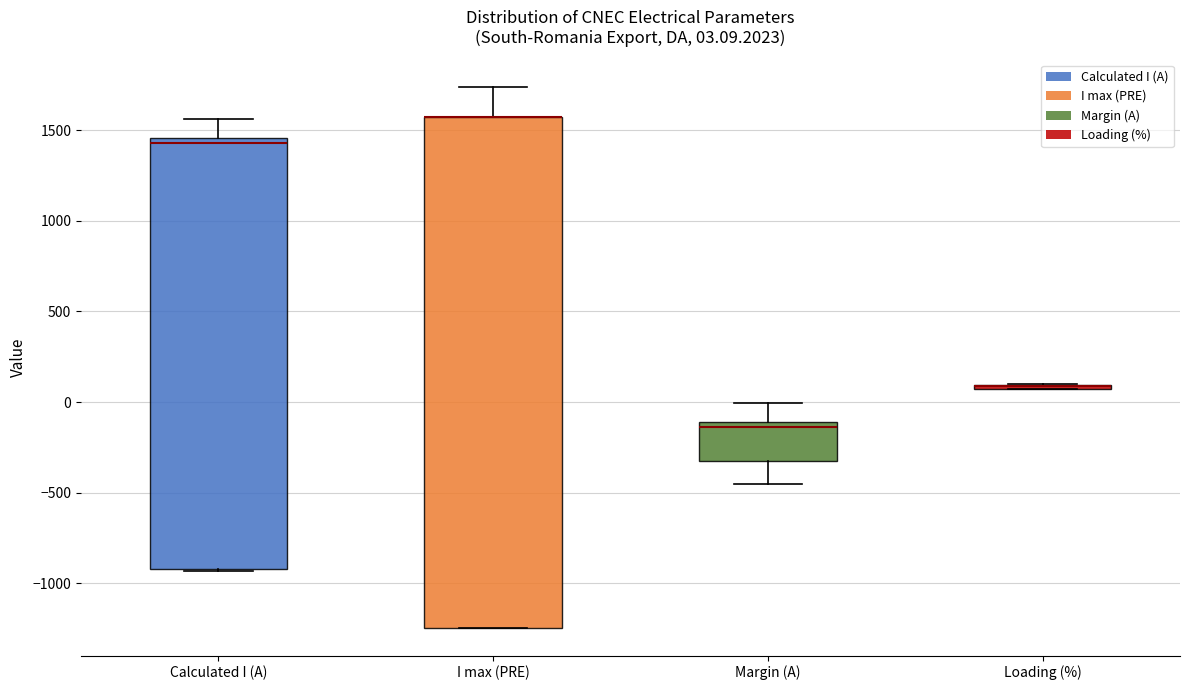

Comparing the boxes themselves (not the whiskers), which one is the tallest?

I max (PRE)